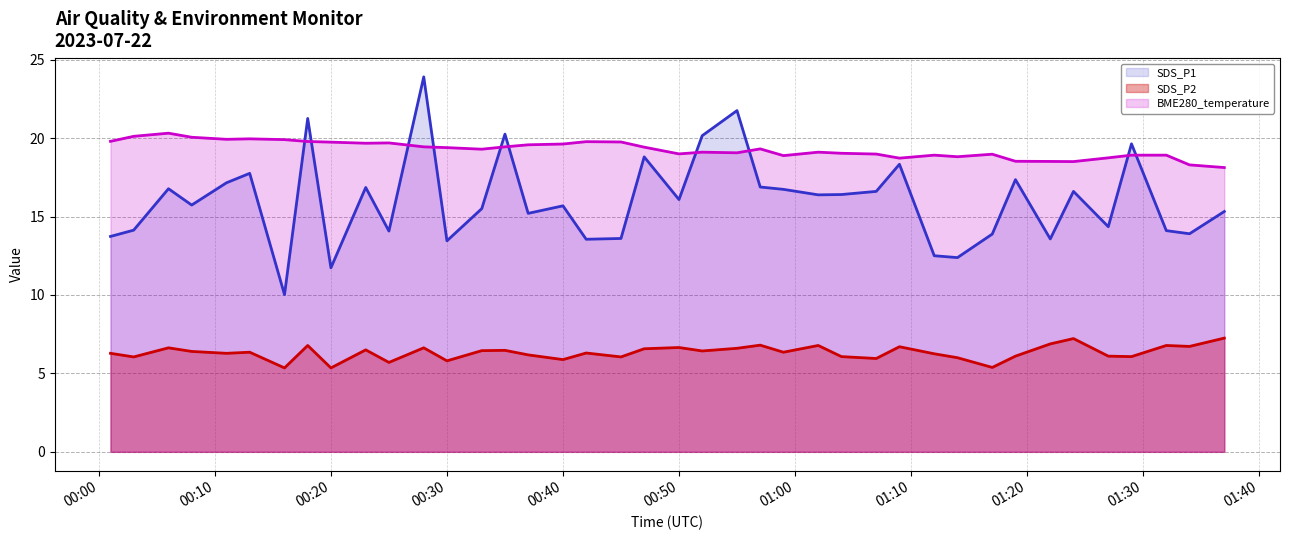

True or false: SDS_P2 (line) and SDS_P1 (line) intersect in this chart.

False